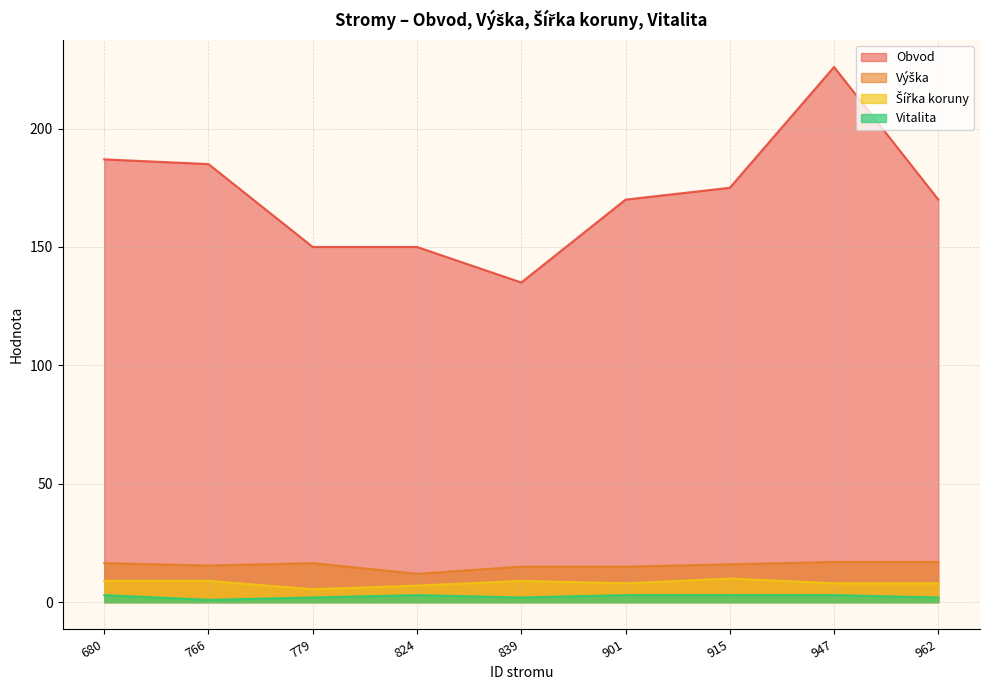

True or false: Vitalita and Šířka koruny intersect in this chart.

False